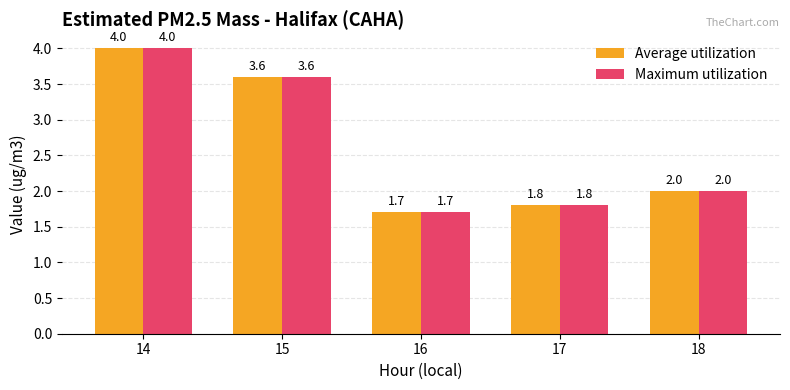

How many data points in Average utilization are less than 2?

2